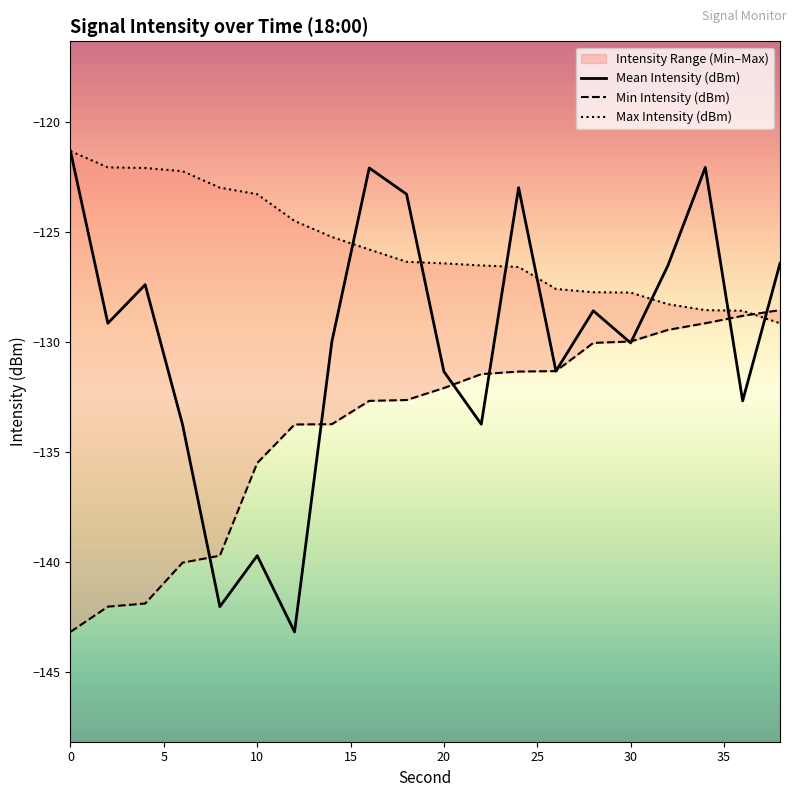

What is the difference between the maximum and minimum values in the Min Intensity (dBm) series?

14.6